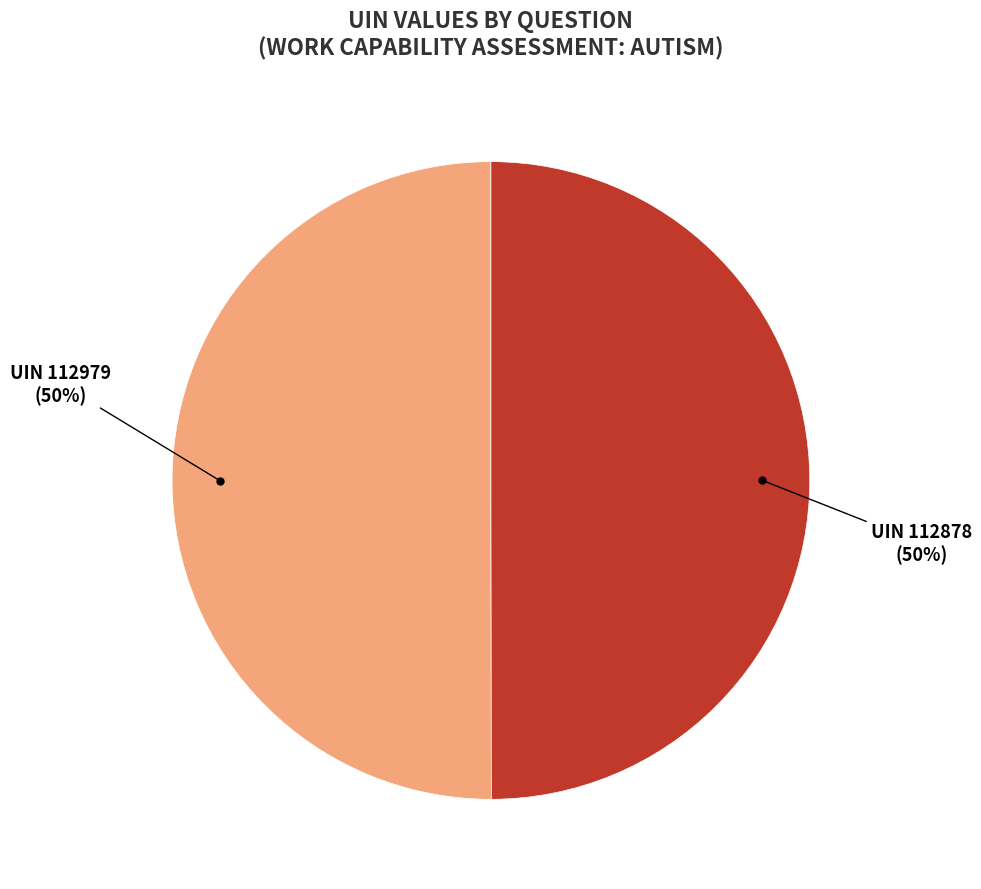

To the nearest percent, what is the average slice percentage?

50%